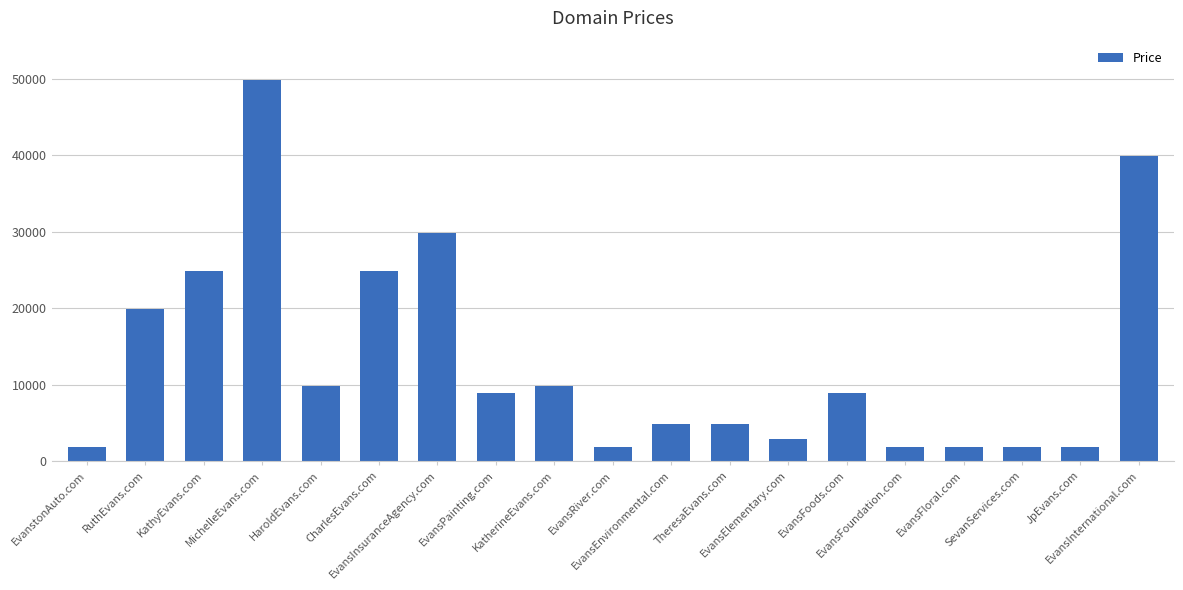

Which has a higher value, EvansEnvironmental.com or EvansFoods.com?

EvansFoods.com